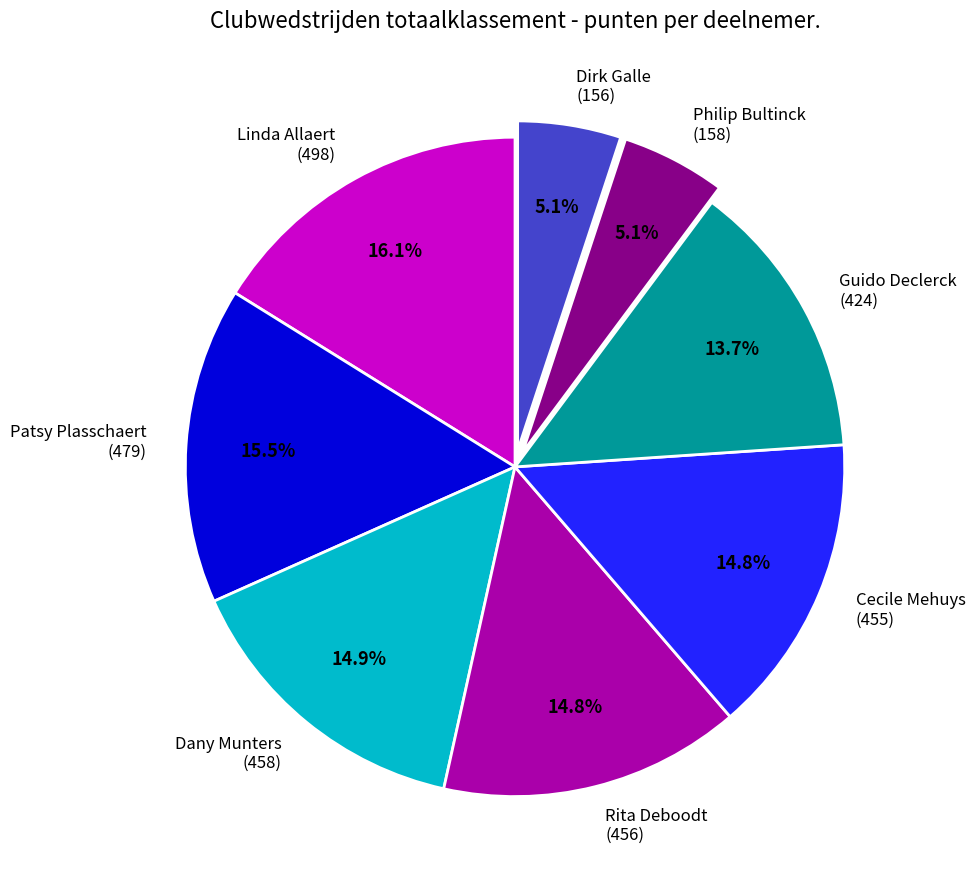

What percentage is NOT represented by Dany Munters (458)?

85.1%